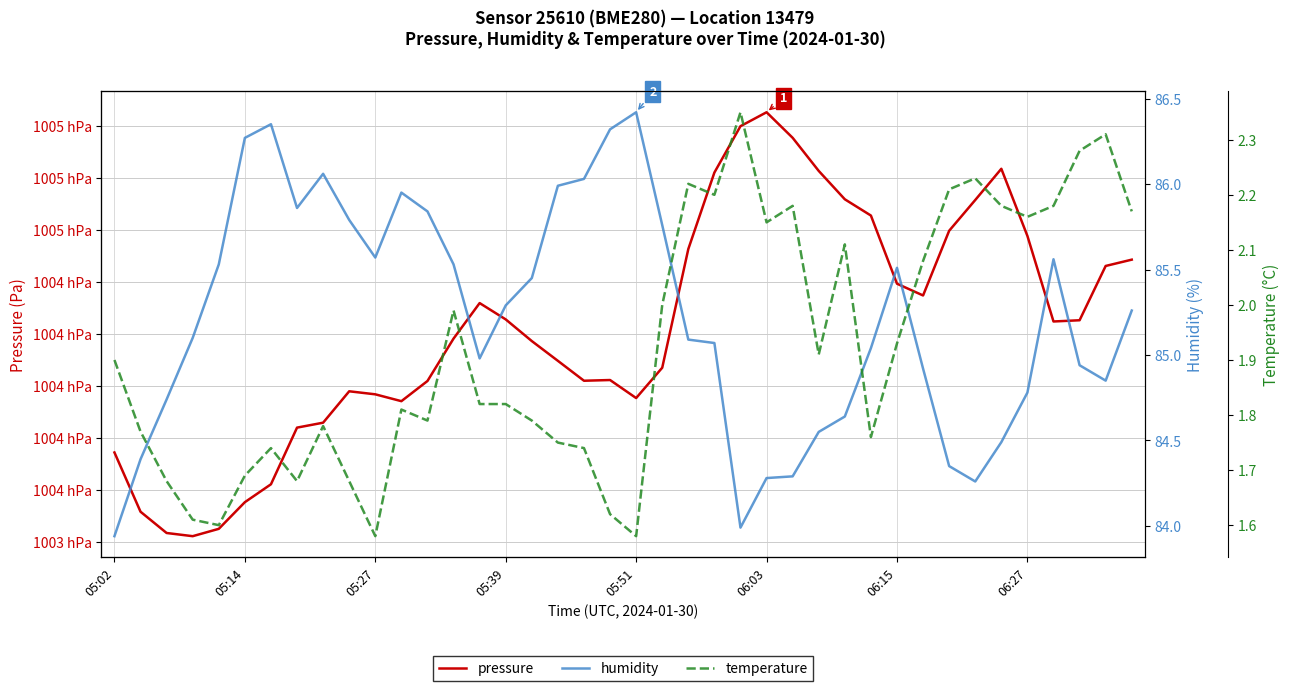

At which category is the sum across all series the highest?

06:03